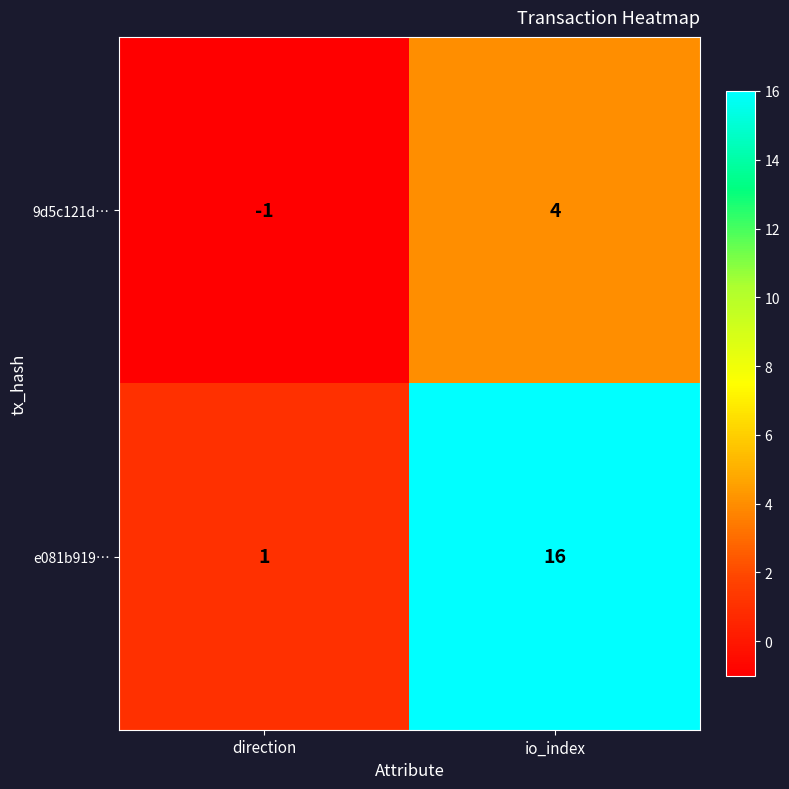

True or false: e081b919… has a value of 29 at io_index.

False